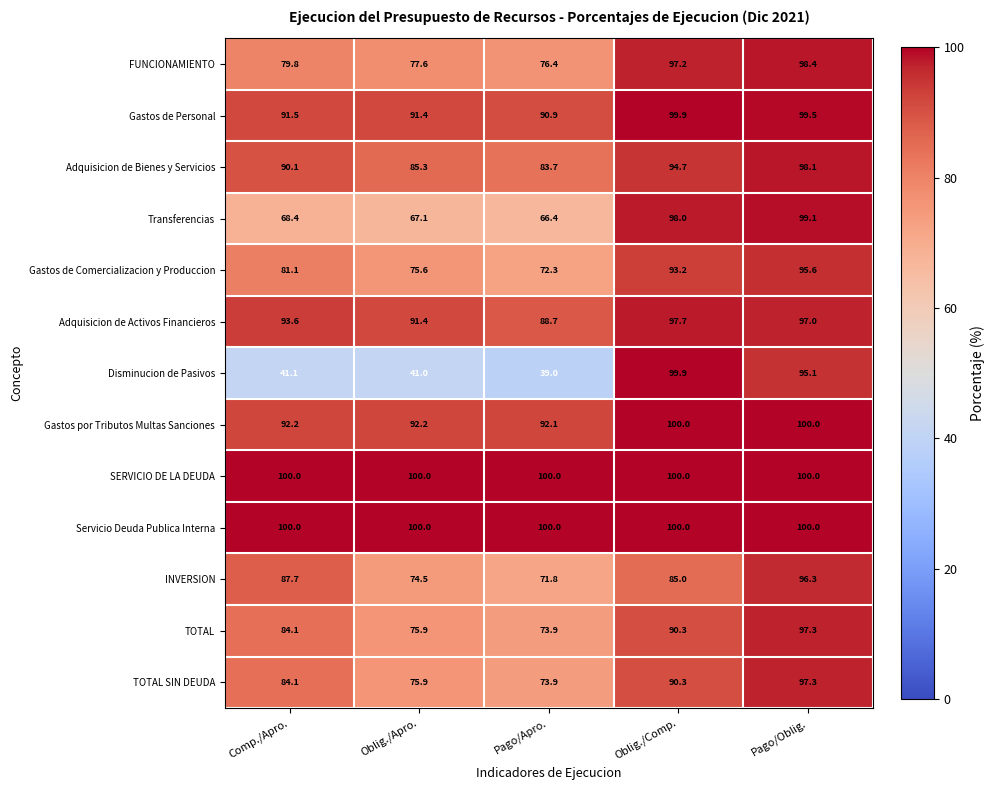

Is the value of TOTAL SIN DEUDA at Comp./Apro. greater than the value of Gastos por Tributos Multas Sanciones at Pago/Oblig.?

No